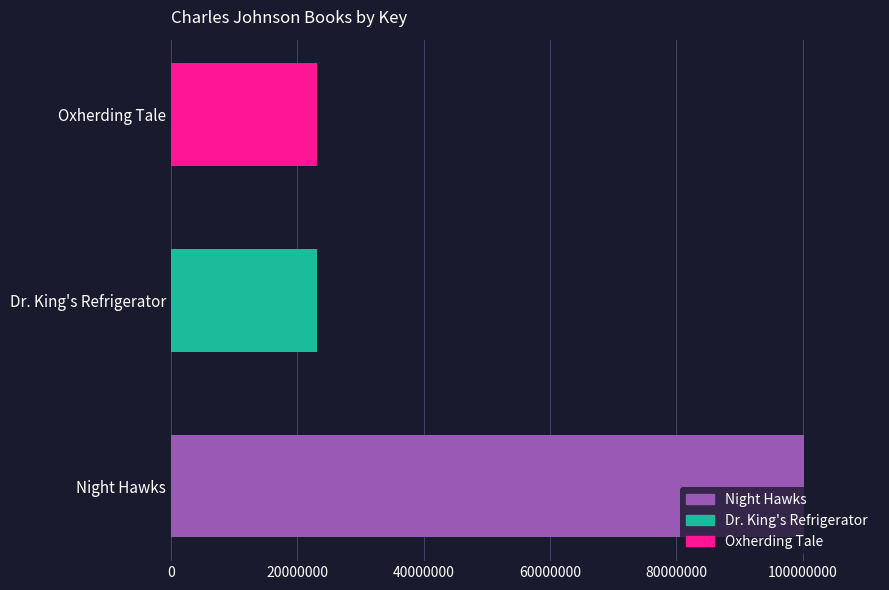

What is the change in value from Night Hawks to Oxherding Tale?

-77052032